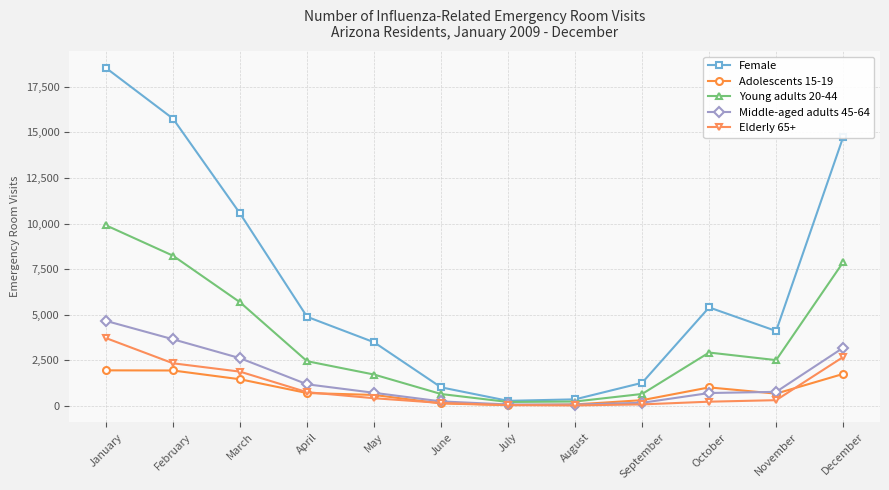

Where is the first local maximum for Female?

October